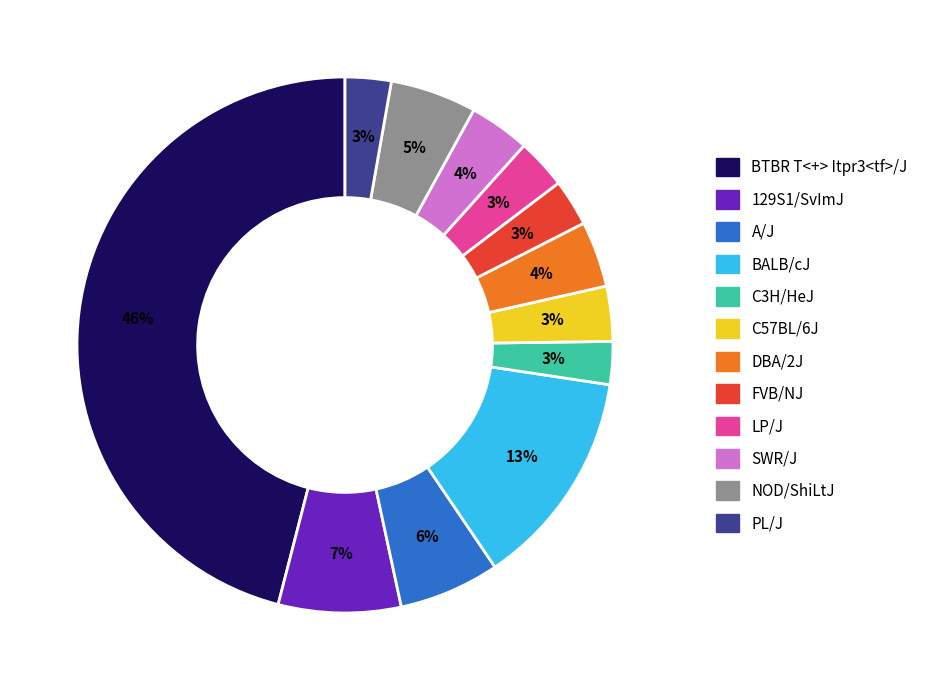

Do BTBR T<+> Itpr3<tf>/J and FVB/NJ together represent more than half of the pie?

No